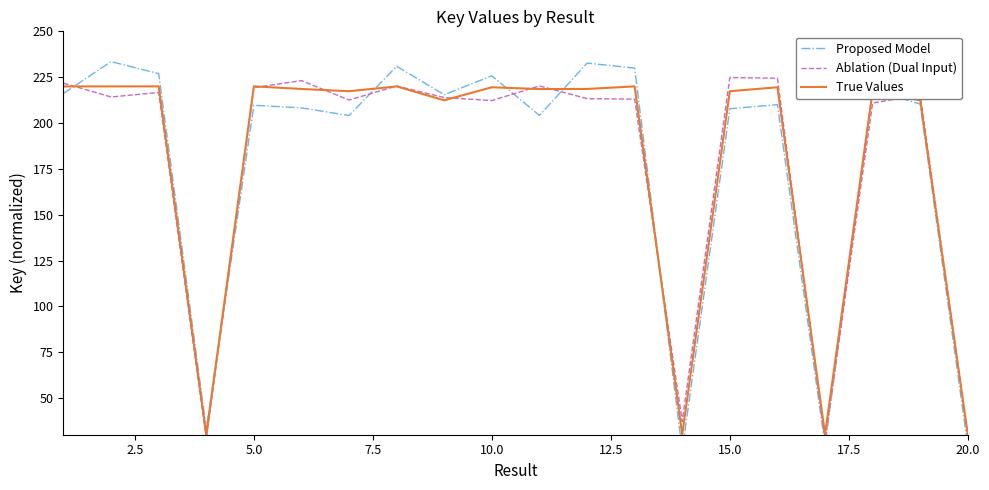

Is it true that True Values equals 62.8 at 10.0?

False